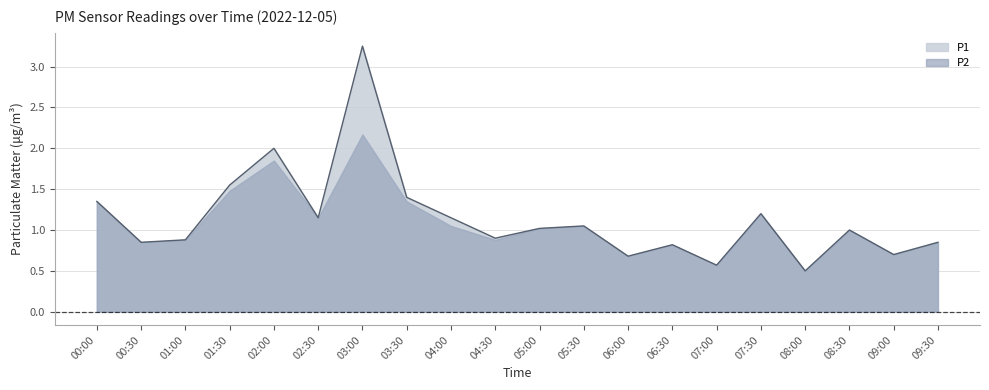

Which label corresponds to the smallest value in the chart?

08:00